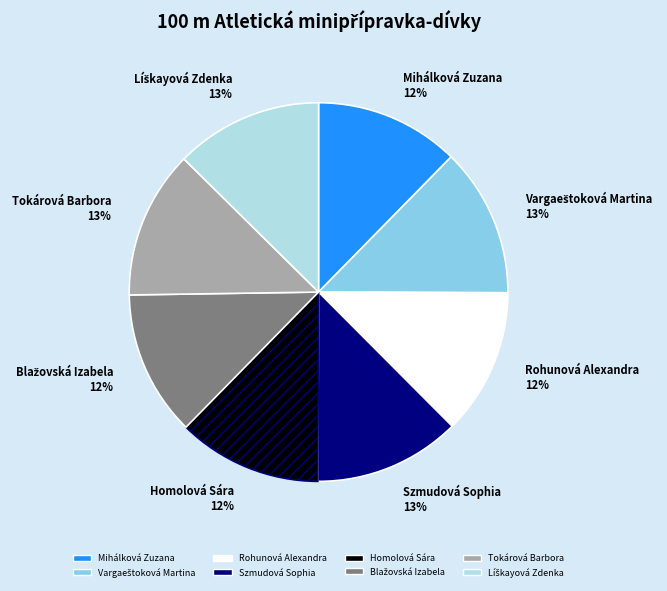

To the nearest percent, what portion does Szmudová Sophia represent?

13%